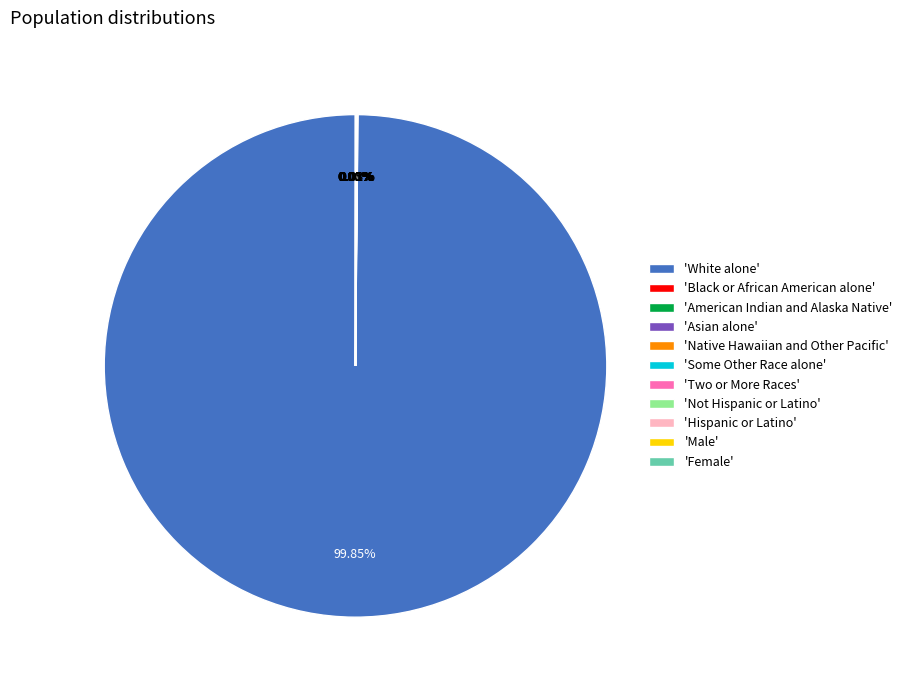

Does any single category account for the majority?

Yes